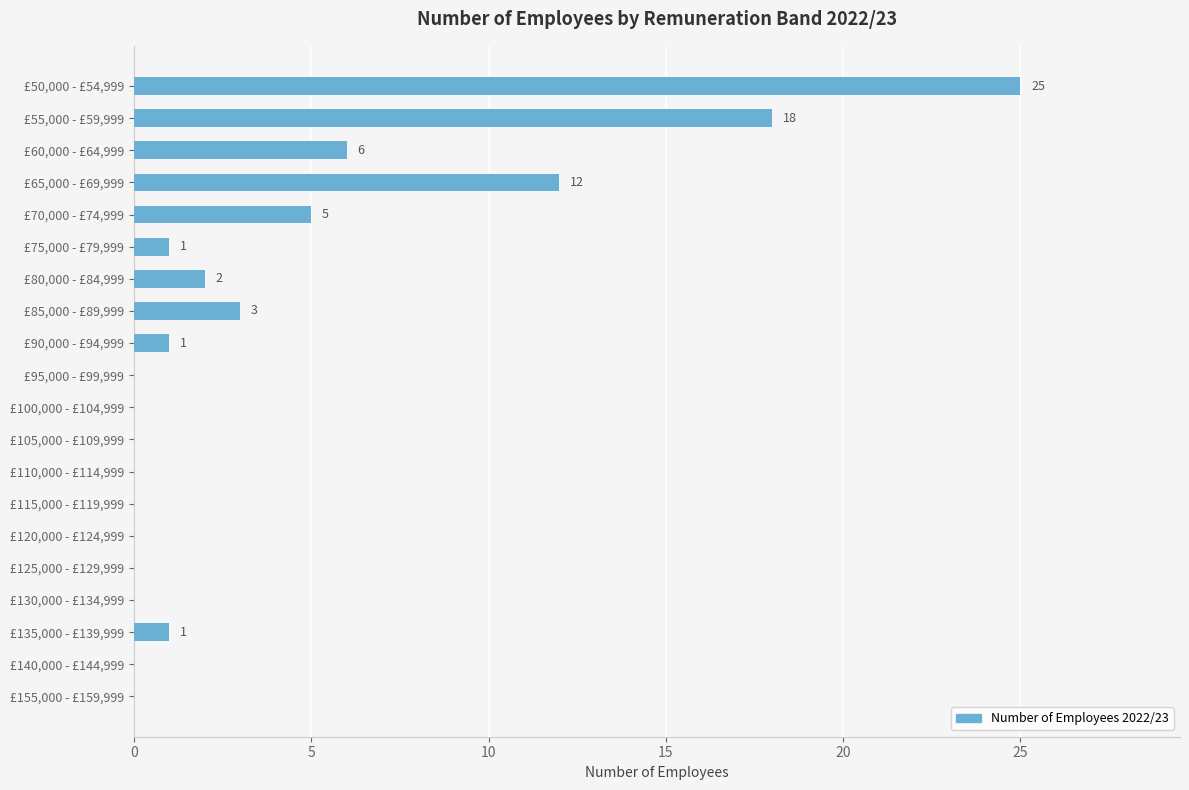

What value does the data have at £60,000 - £64,999, to the nearest 10?

10